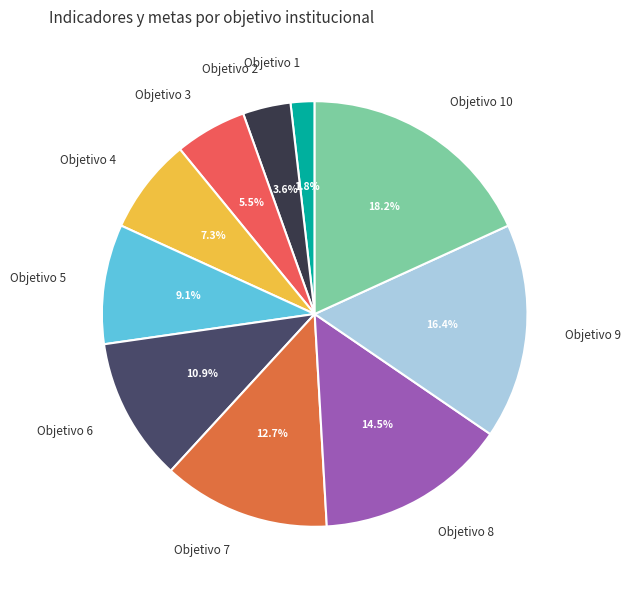

Rank the categories by value from lowest to highest.

Objetivo 1, Objetivo 2, Objetivo 3, Objetivo 4, Objetivo 5, Objetivo 6, Objetivo 7, Objetivo 8, Objetivo 9, Objetivo 10